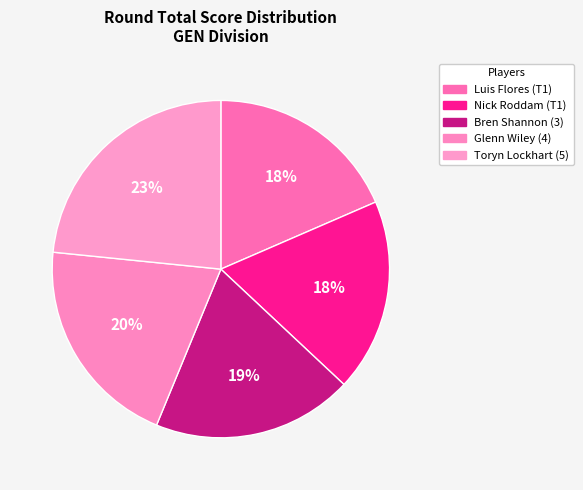

What percentage do Toryn Lockhart (5) and Glenn Wiley (4) together represent?

43.8%